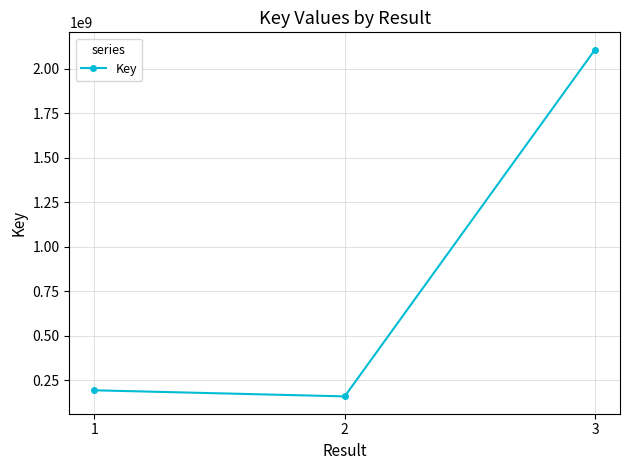

Is it true that the value at 1 is 192823710?

True